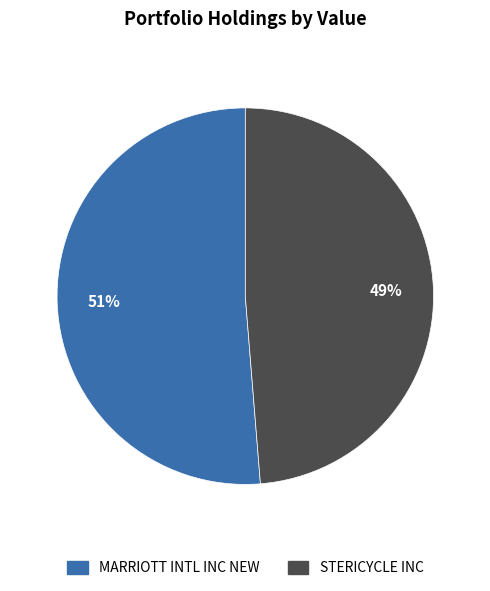

Is the sum of MARRIOTT INTL INC NEW and STERICYCLE INC greater than half?

Yes